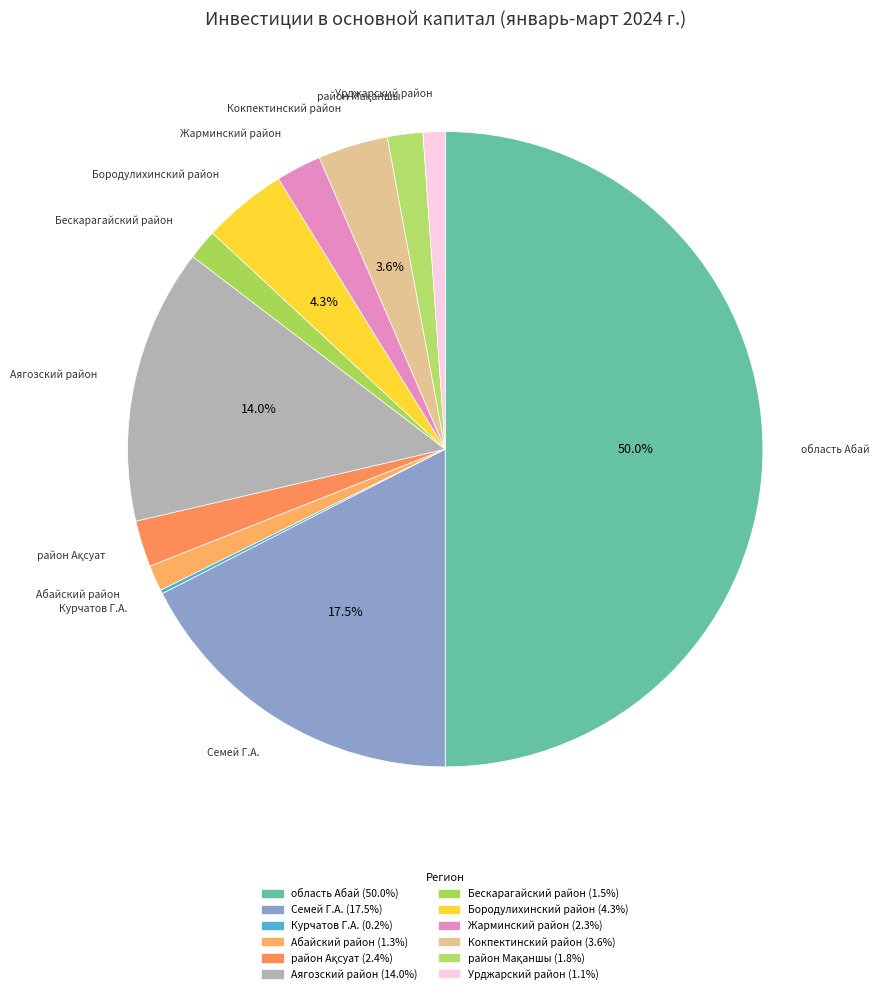

To the nearest percent, what is the combined percentage of Курчатов Г.А. and Бескарагайский район?

2%